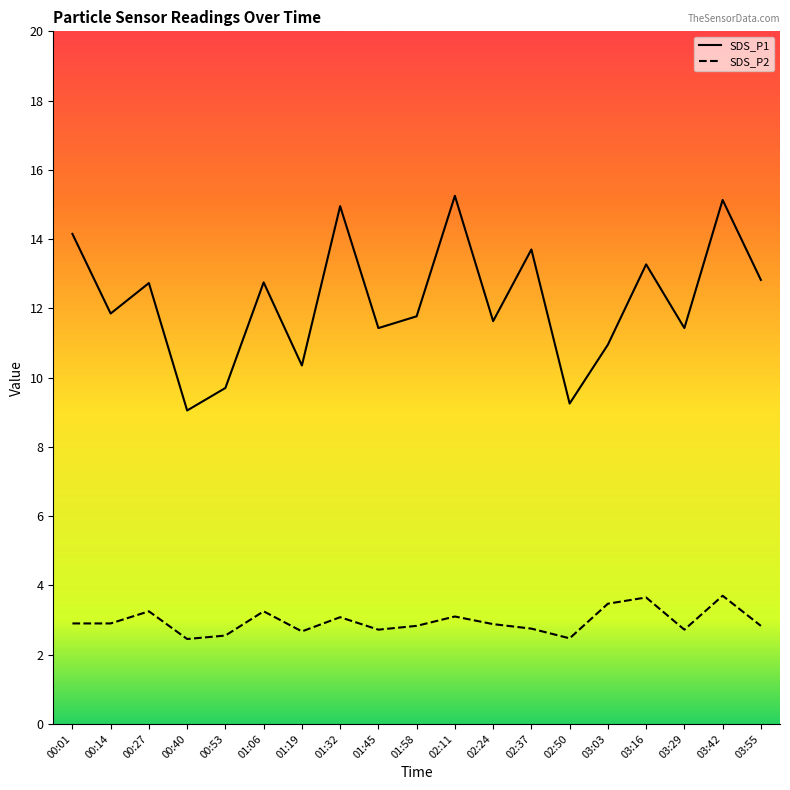

True or false: SDS_P2 and SDS_P1 cross at least once.

False